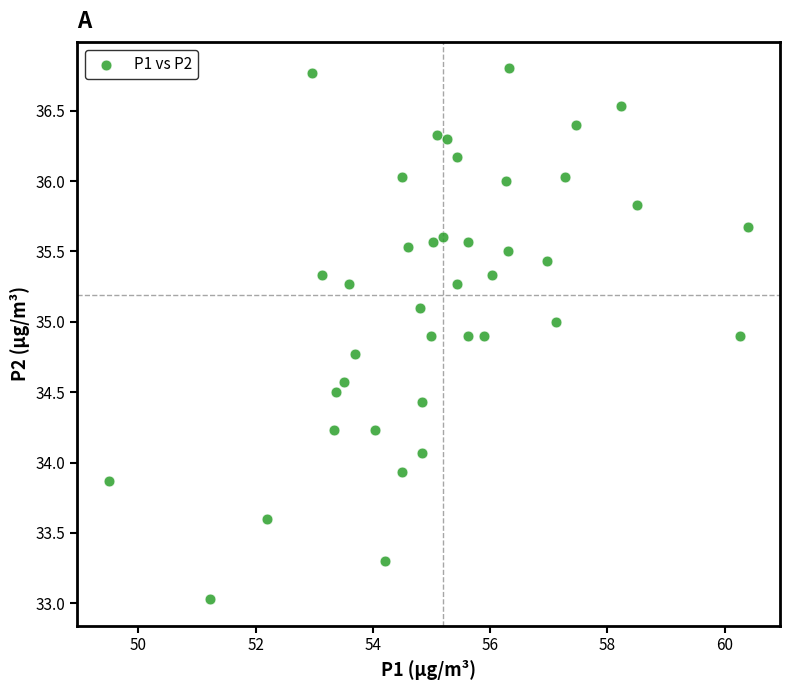

What is the range of X values (max minus min)?

10.9